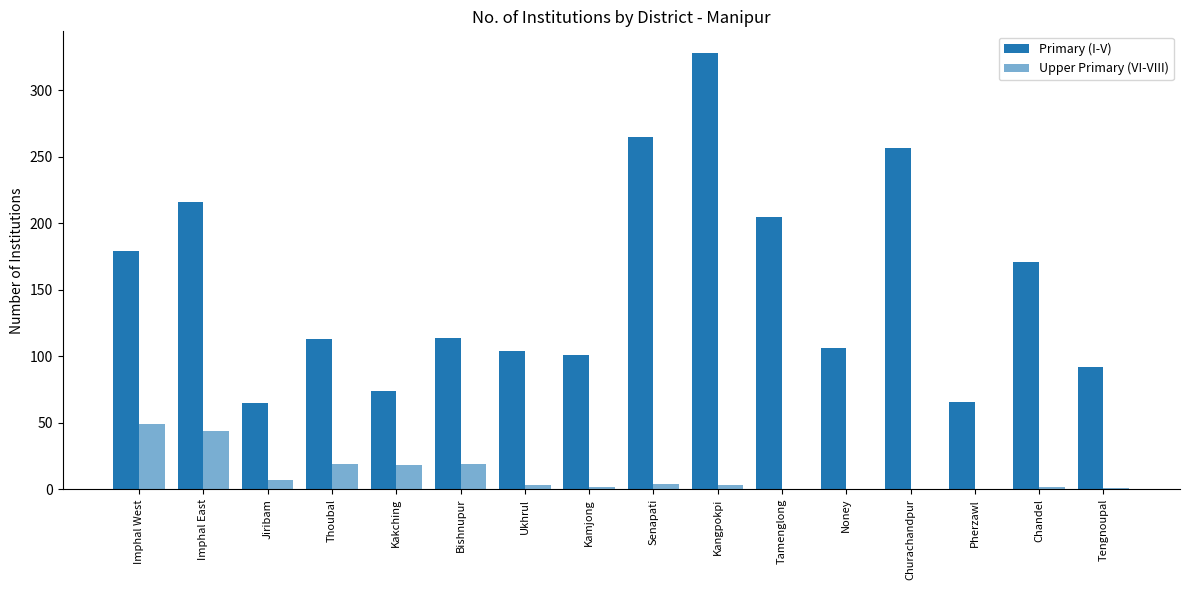

What is the sum of all Upper Primary (VI-VIII) values?

171